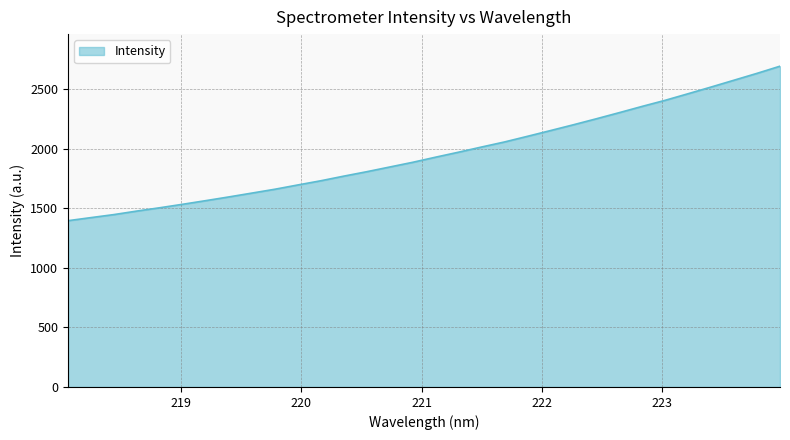

What is the greatest value displayed?

2694.4